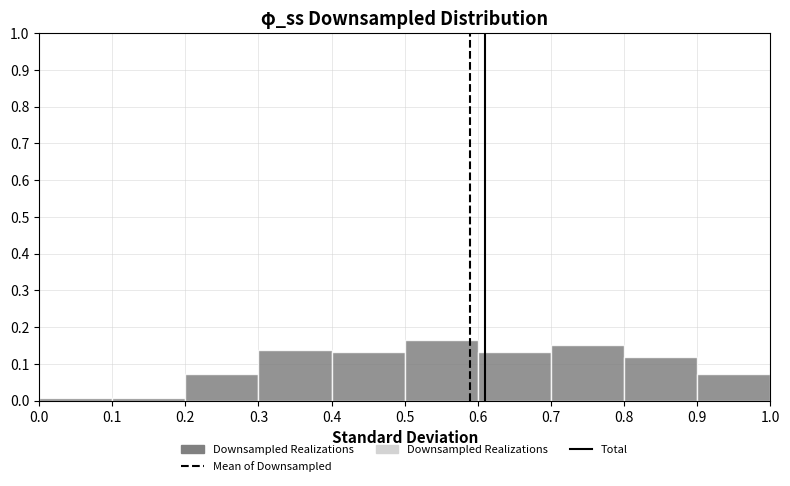

Over which range of the x-axis is the bar tallest?

0.5 to 0.6